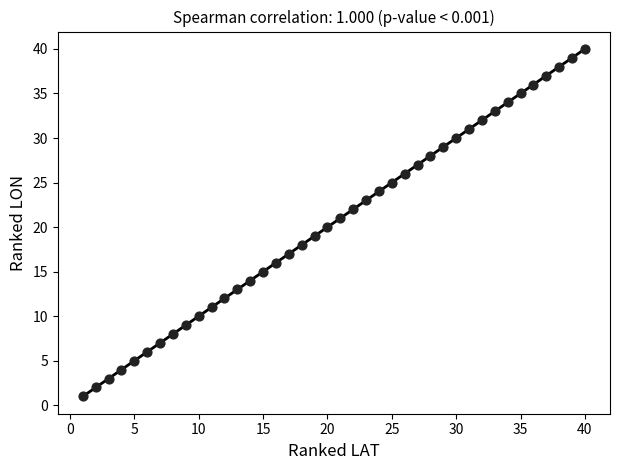

What is the range of Y values (max minus min)?

39